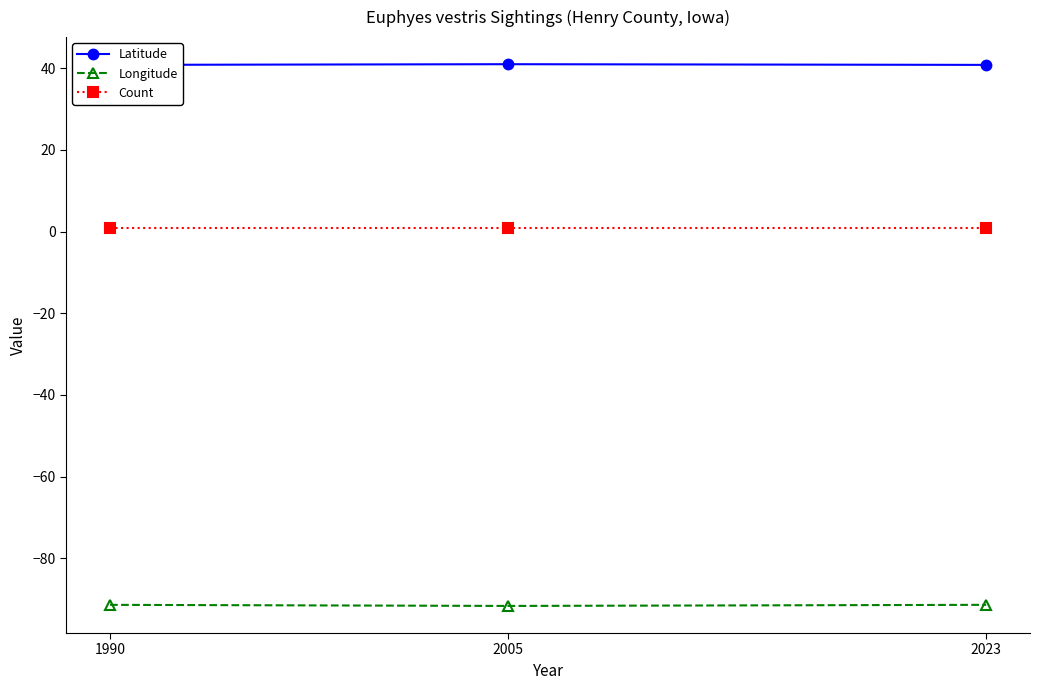

What is the highest value of the Latitude series?

41.0